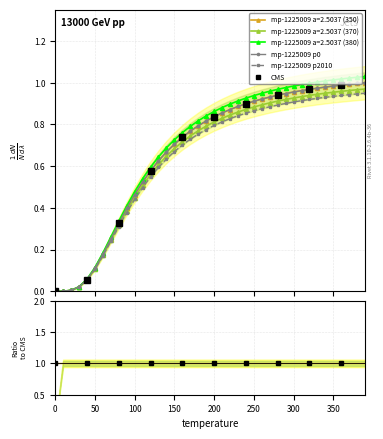

What is the maximum value shown in the chart?

1.0